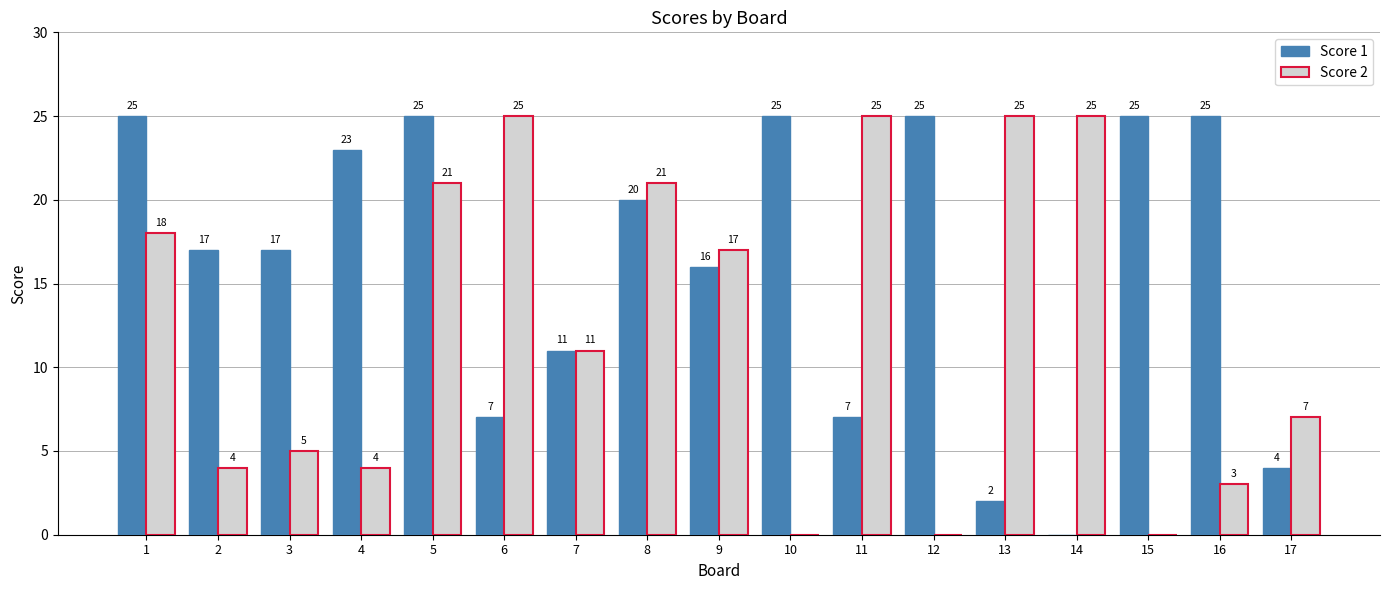

What is the sum of the Score 2 values at 10 and 7?

11